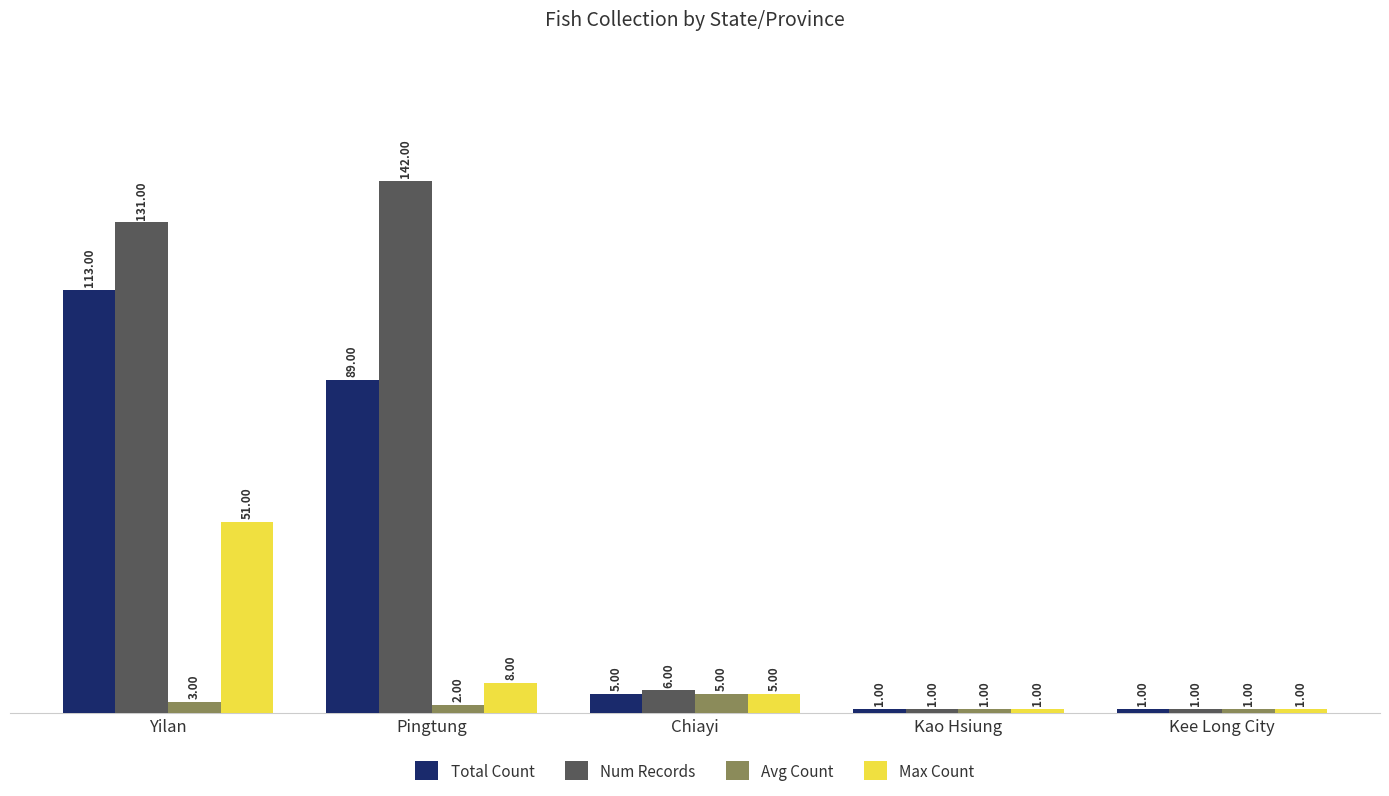

How many groups of bars are there?

5